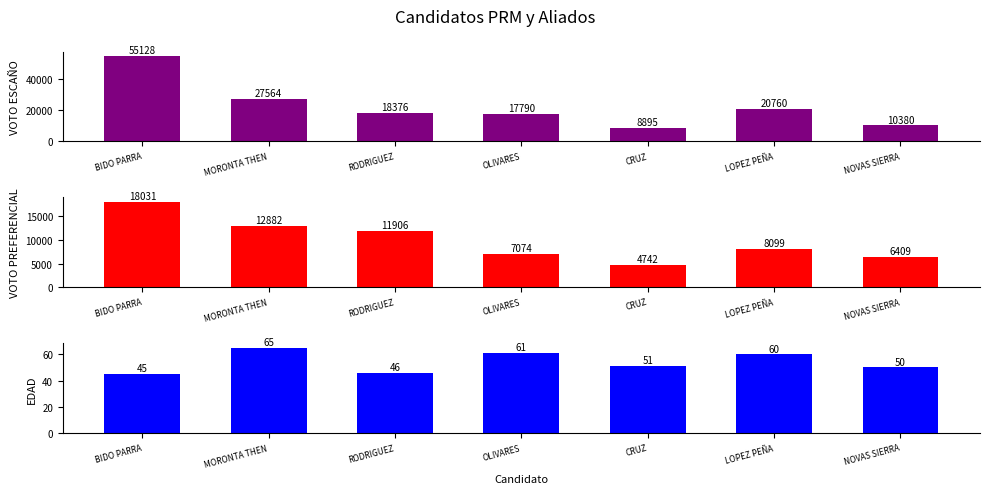

What is the difference between the VOTO PREFERENCIAL values at CRUZ and LOPEZ PEÑA?

3357